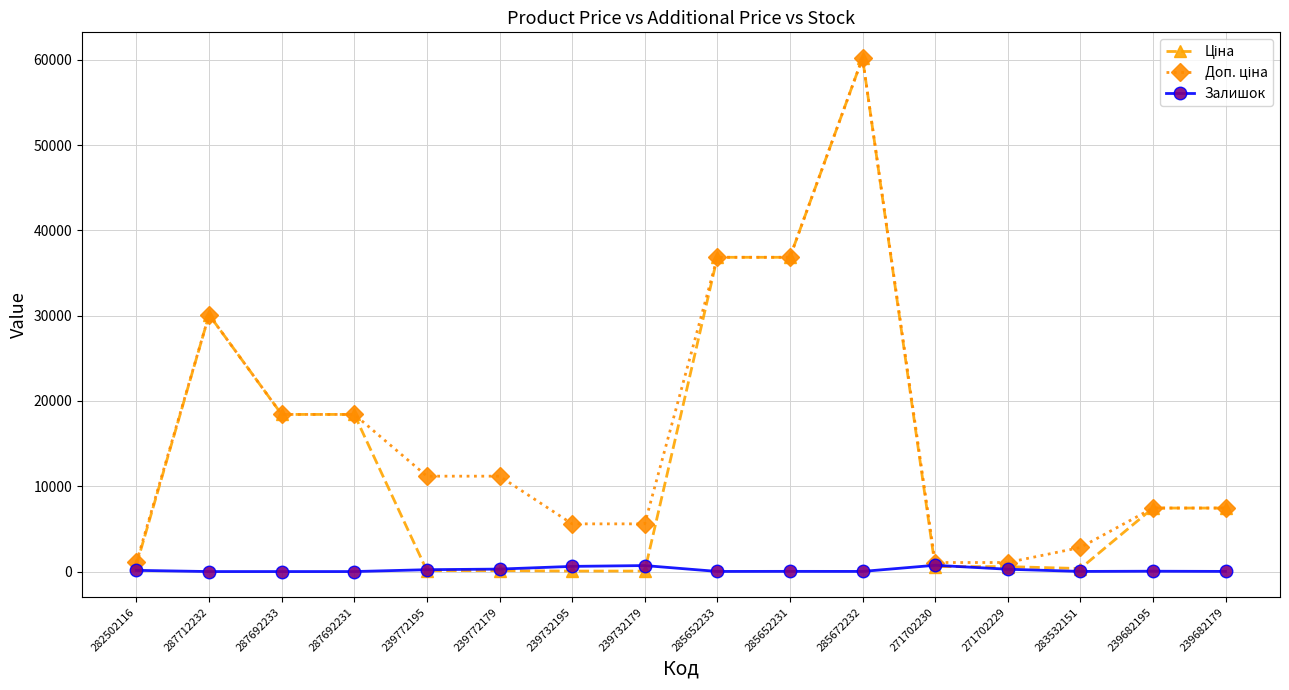

At which category is the sum across all series the highest?

285672232